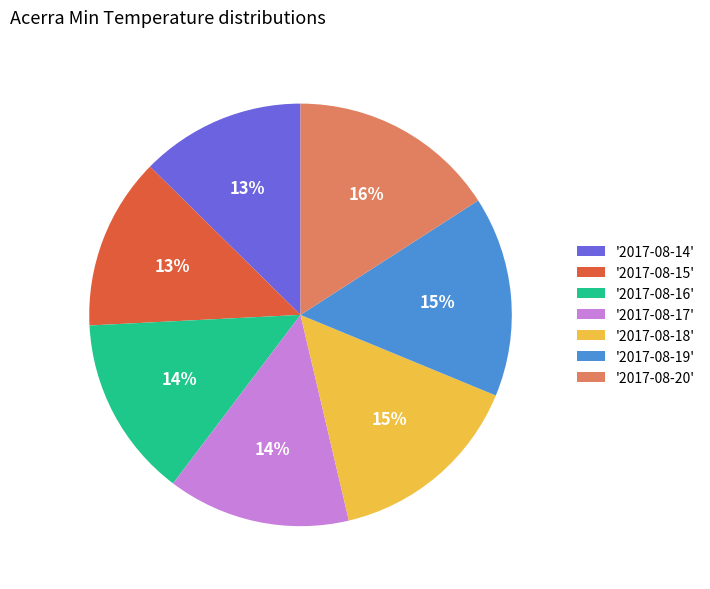

The '2017-08-15' slice represents 1% of the pie. True or false?

False